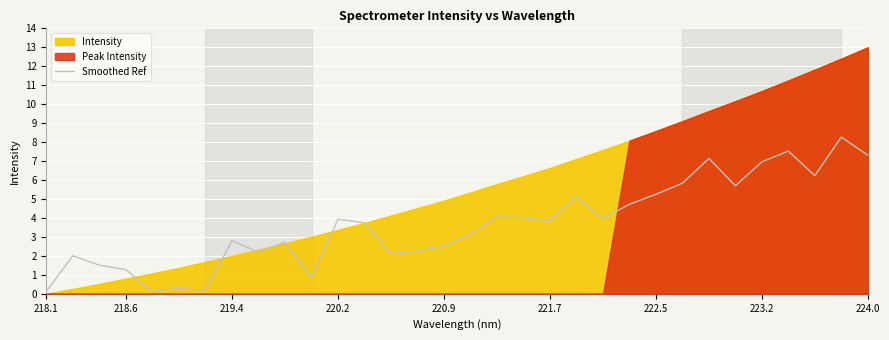

What is the difference between the maximum and minimum values?

8.2